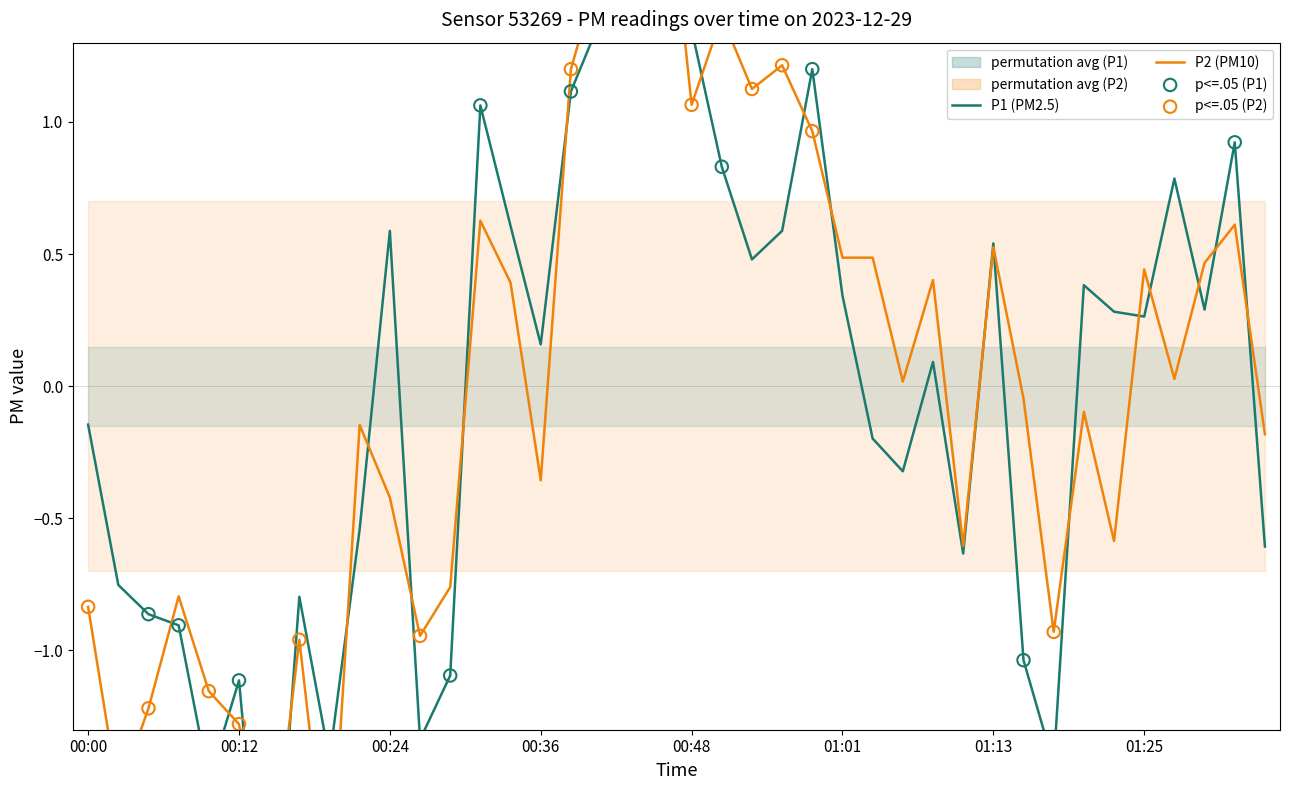

What is the total value across all series at 01:32?

1.5